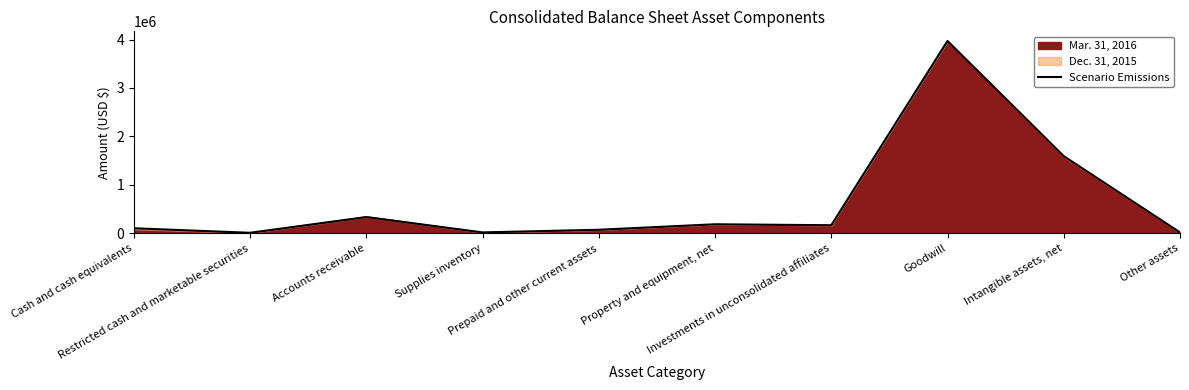

At which label is the value closest to 1991858?

Intangible assets, net